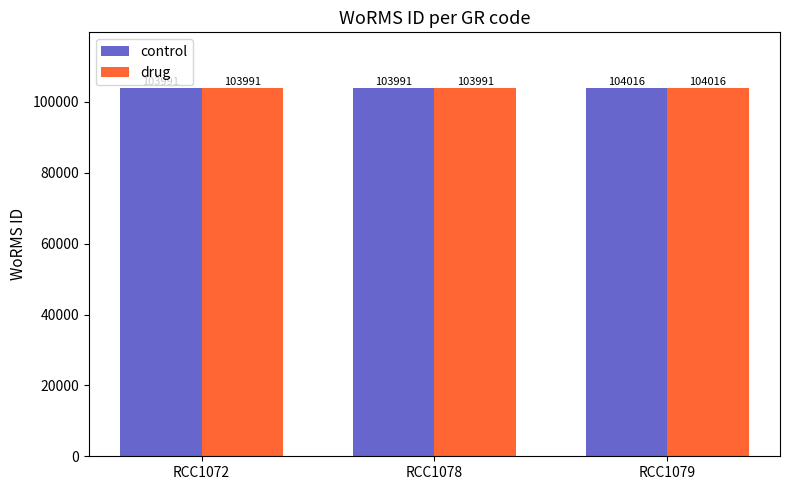

What value does the control series have at RCC1079?

104016